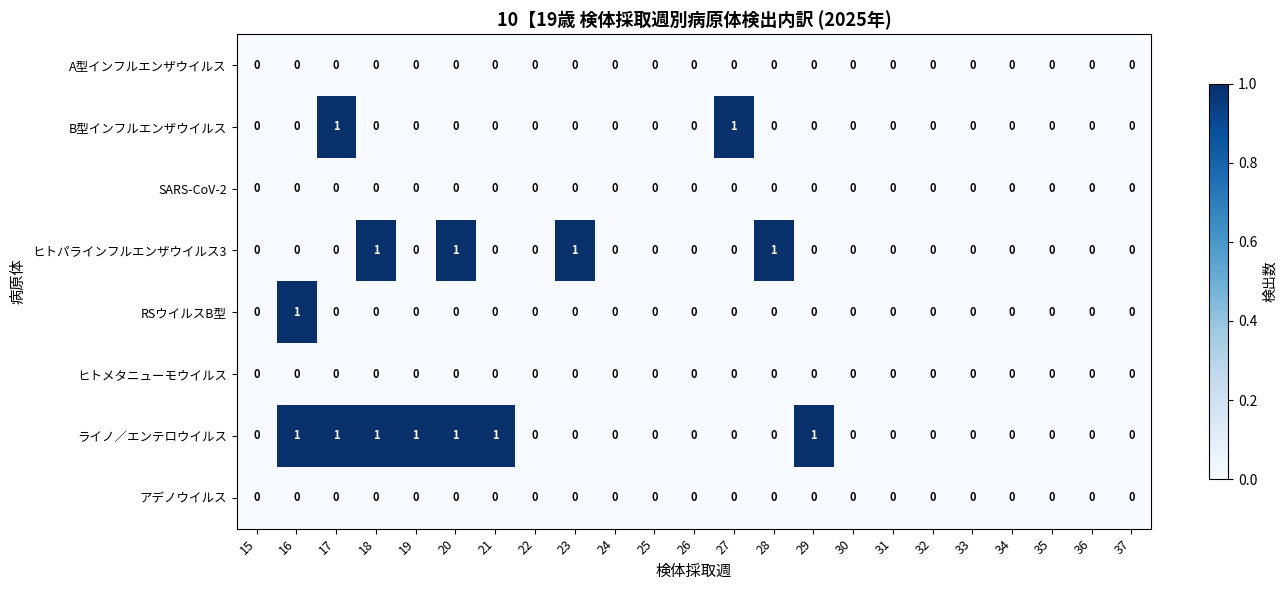

What is the total value across all series at 23?

1